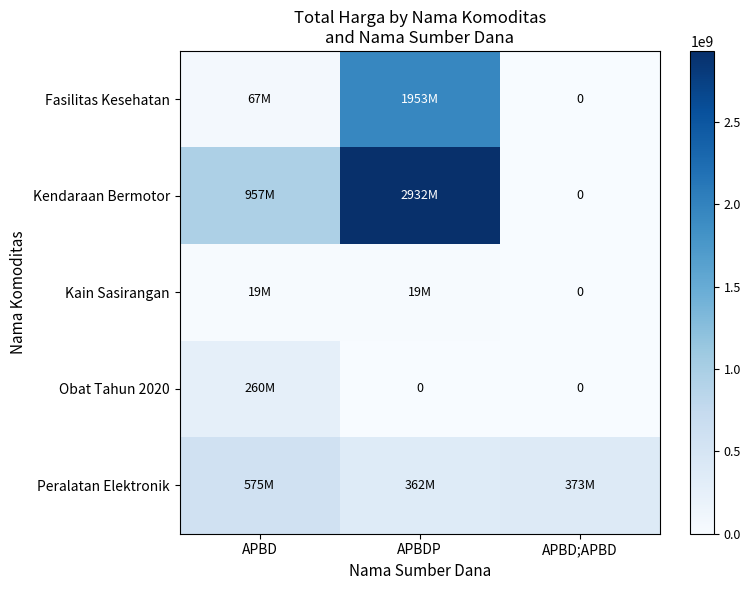

Which series has the widest spread of values?

Kendaraan Bermotor